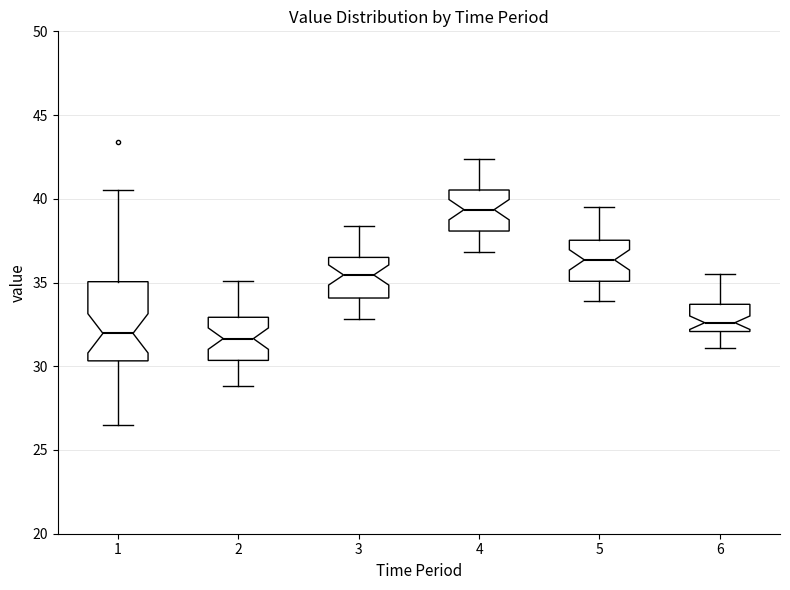

Reading left to right, read every box against the y-axis: the position of its median line, the range the box covers, and the ends of its whiskers. The values are not printed on the chart, so give them approximately, as read against the axis.

1: median 32.0, box 30.5 to 35.0, whiskers 26.5 to 40.5
2: median 31.5, box 30.5 to 33.0, whiskers 29.0 to 35.0
3: median 35.5, box 34.0 to 36.5, whiskers 33.0 to 38.5
4: median 39.5, box 38.0 to 40.5, whiskers 37.0 to 42.5
5: median 36.5, box 35.0 to 37.5, whiskers 34.0 to 39.5
6: median 32.5, box 32.0 to 33.5, whiskers 31.0 to 35.5